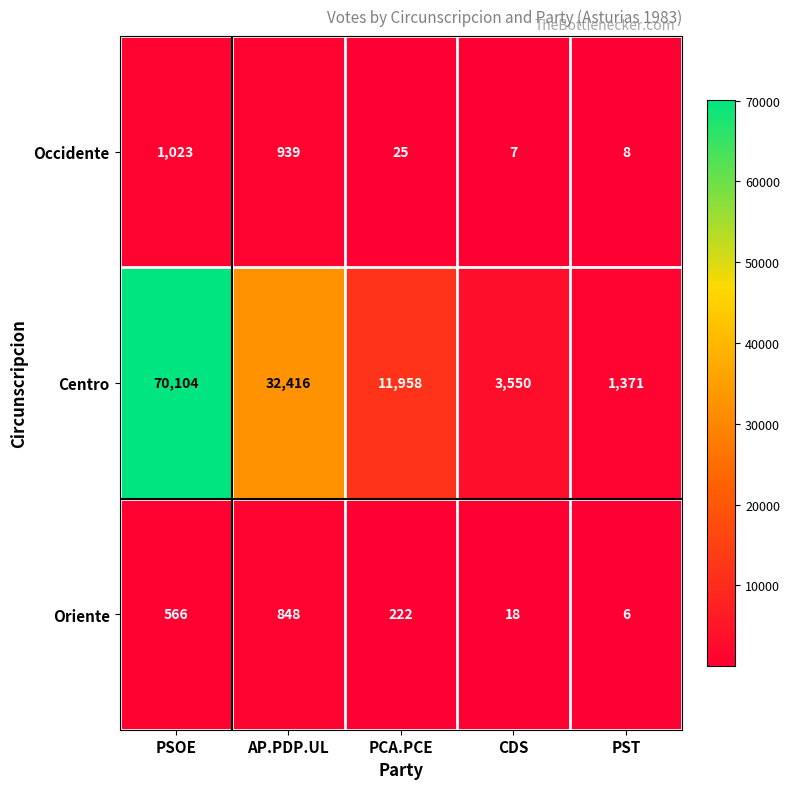

True or false: Oriente has a value of 3 at PST.

False